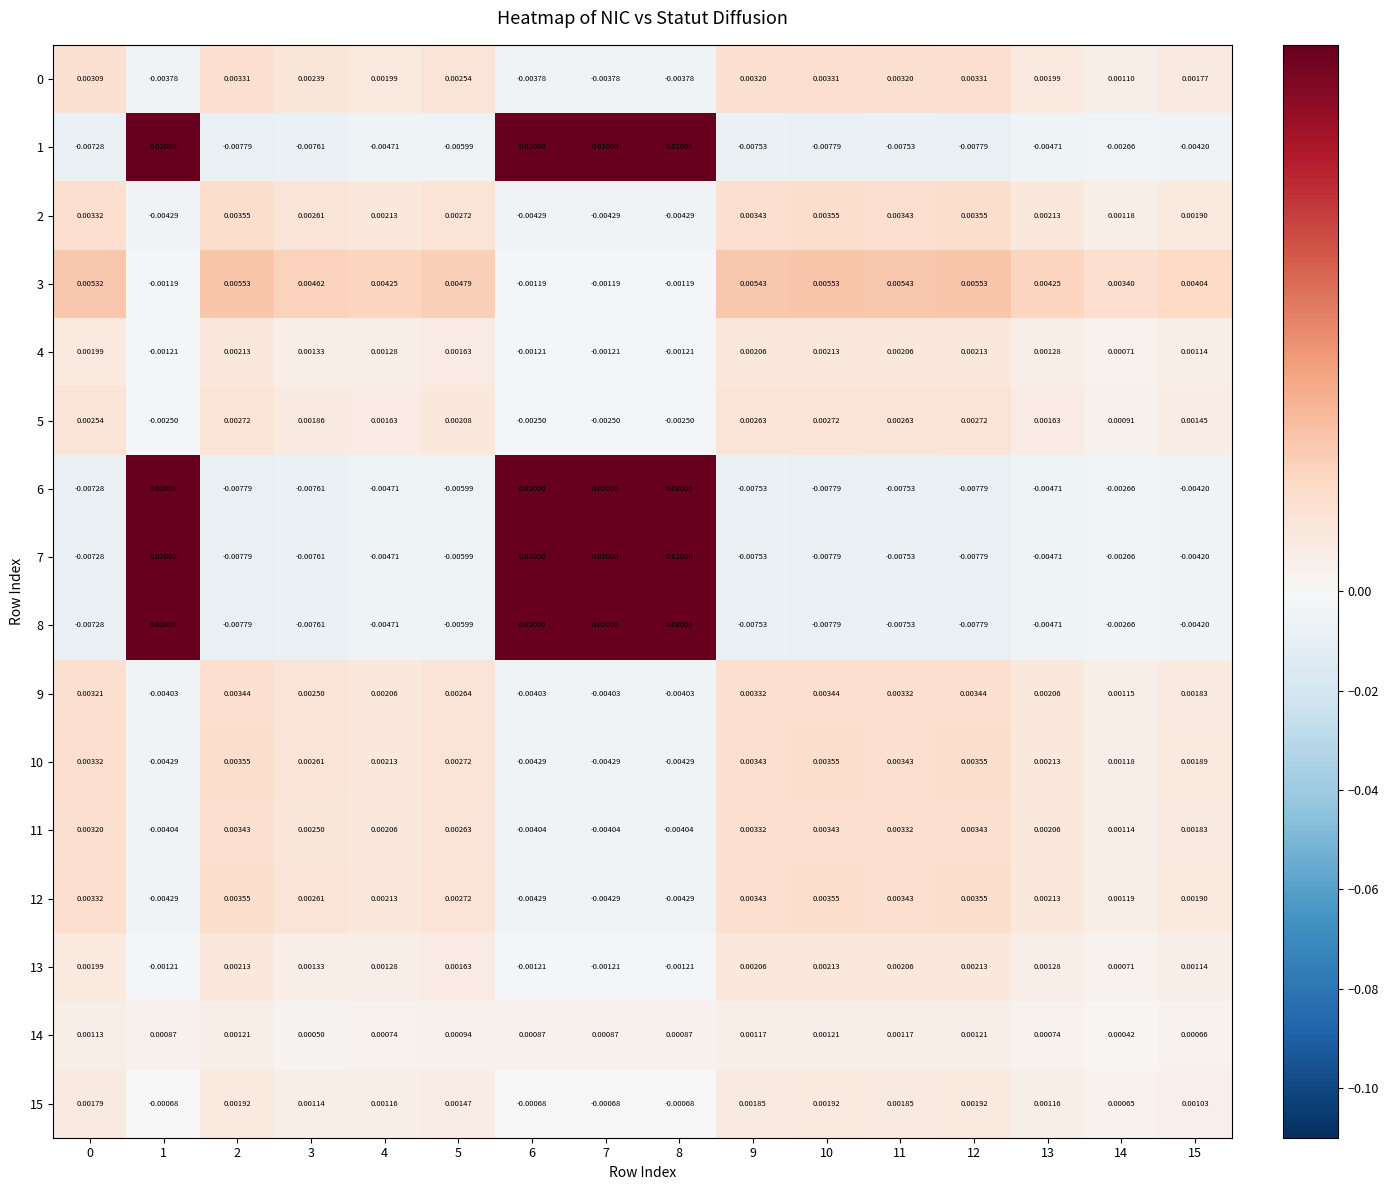

How many categories are shown in the chart?

16